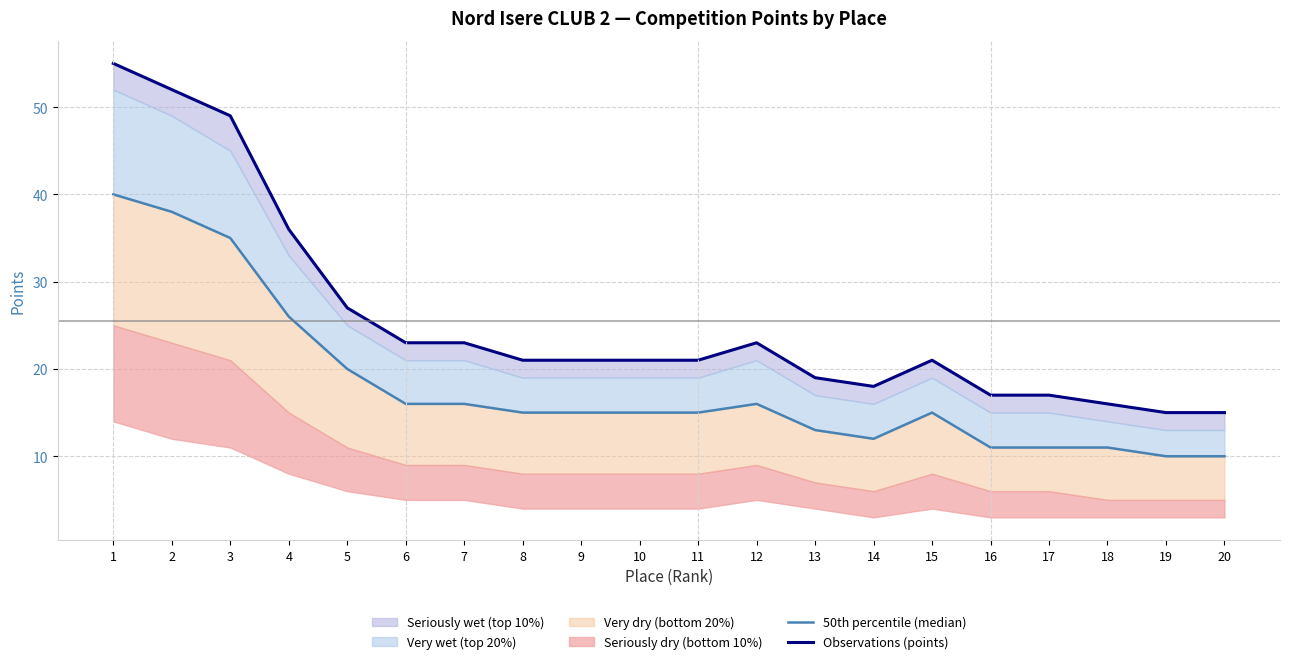

Reading left to right, extract all data points from this chart.

50th percentile (median): 1=40	2=38	3=35	4=26	5=20	6=16	7=16	8=15	9=15	10=15	11=15	12=16	13=13	14=12	15=15	16=11	17=11	18=11	19=10	20=10
Observations (points): 1=55	2=52	3=49	4=36	5=27	6=23	7=23	8=21	9=21	10=21	11=21	12=23	13=19	14=18	15=21	16=17	17=17	18=16	19=15	20=15